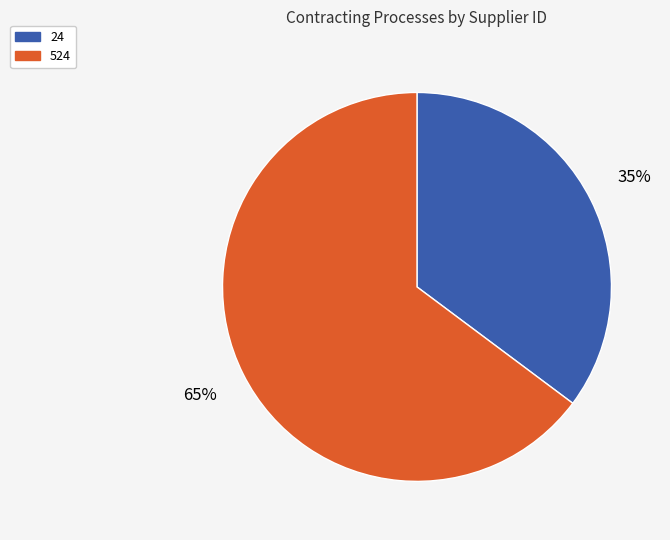

To the nearest percent, what is the difference between the largest and smallest slice percentages?

30%